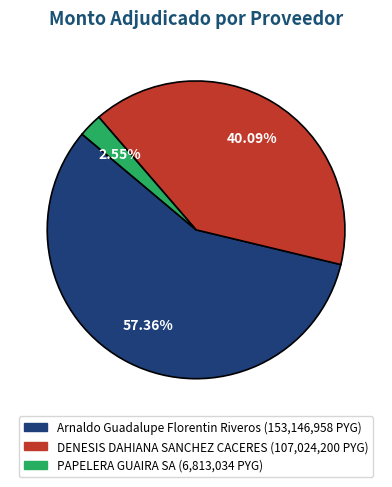

True or false: PAPELERA GUAIRA SA accounts for 11% of the total.

False